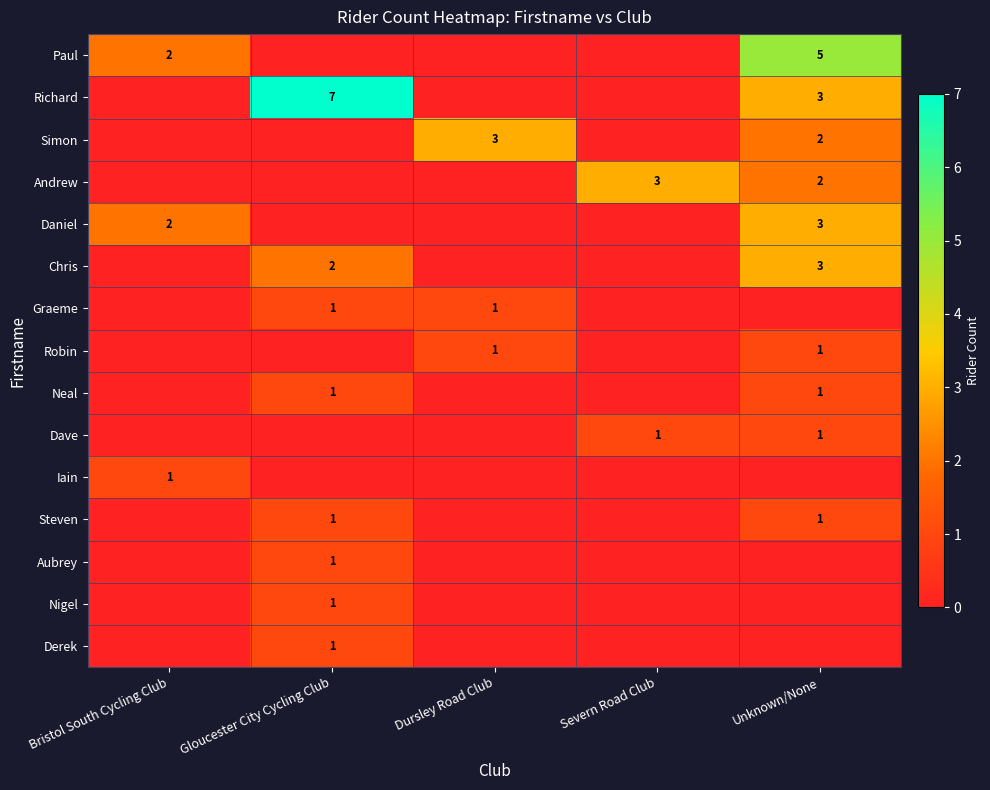

The value of Daniel at Bristol South Cycling Club is 3. True or false?

False